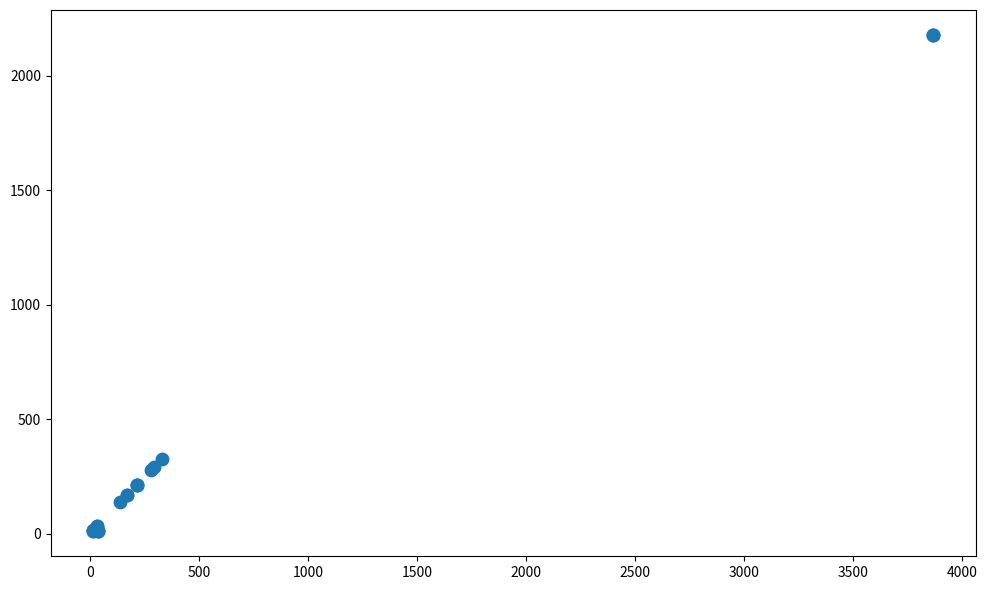

What Y value in the scatter plot is closest to 1094?

328.7